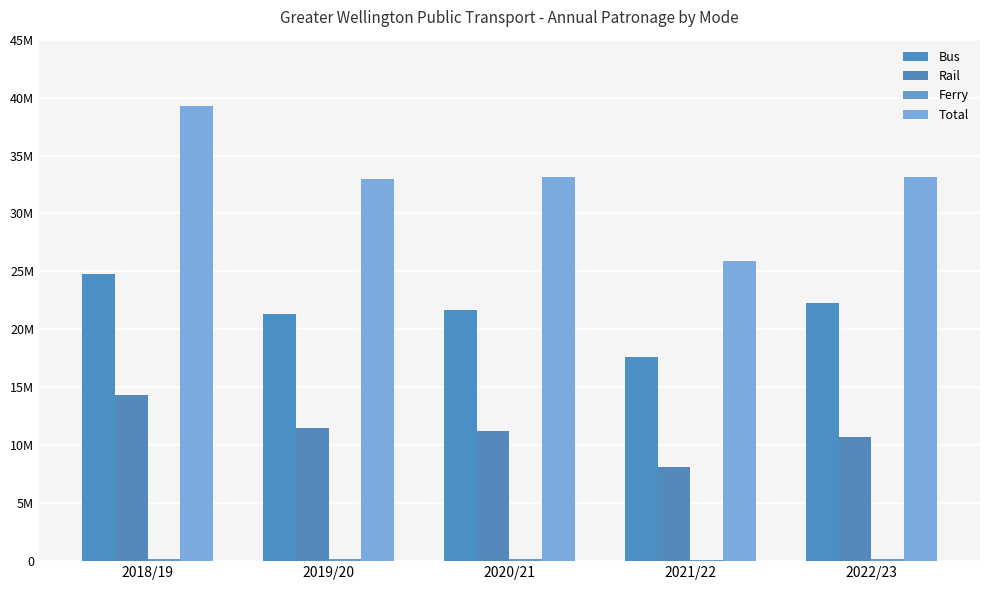

Which category has the lowest value across all series?

2021/22